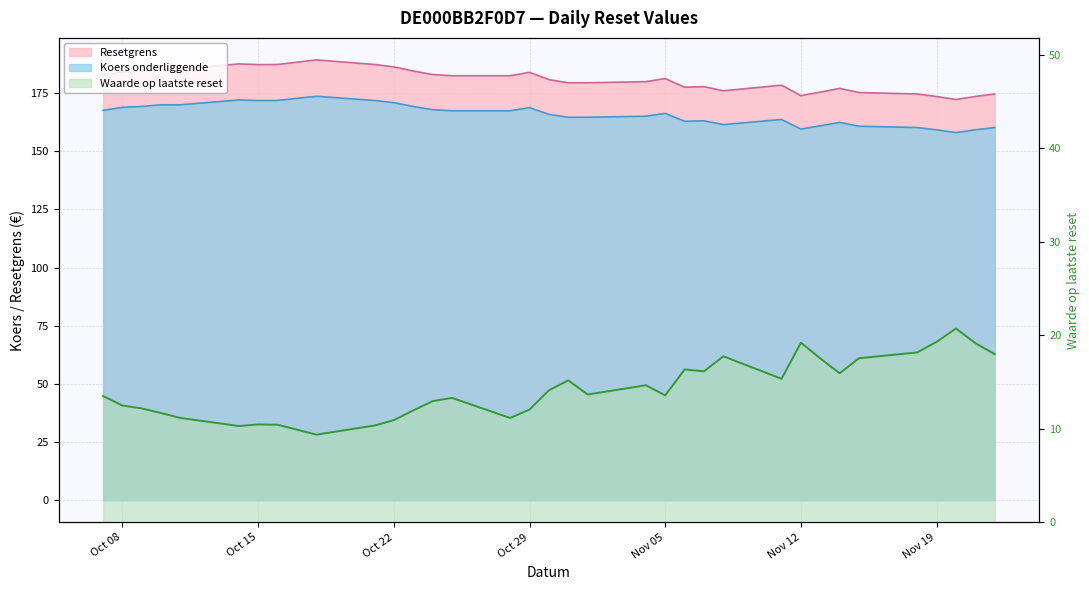

At which label is Resetgrens closest to 180?

2024-11-04